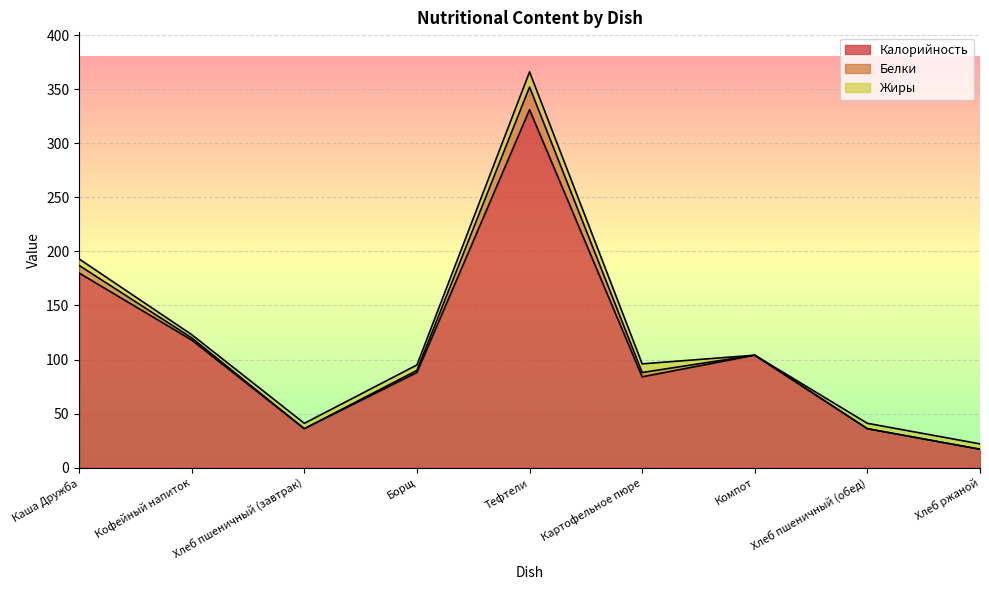

What is the maximum value shown in the chart?

331